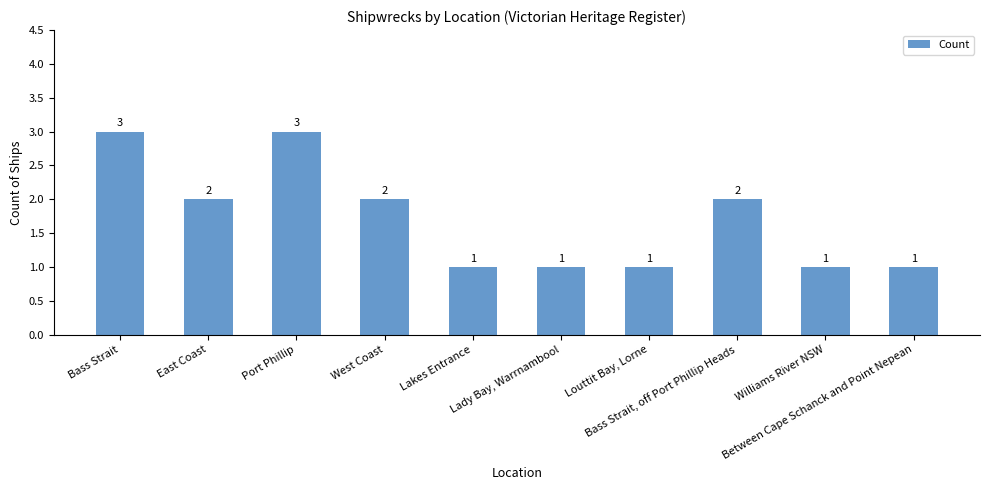

How many values are between 1 and 2?

8